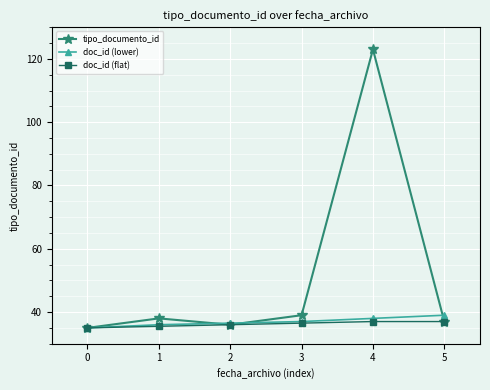

Count the doc_id (lower) values in the range 36 to 38.

4